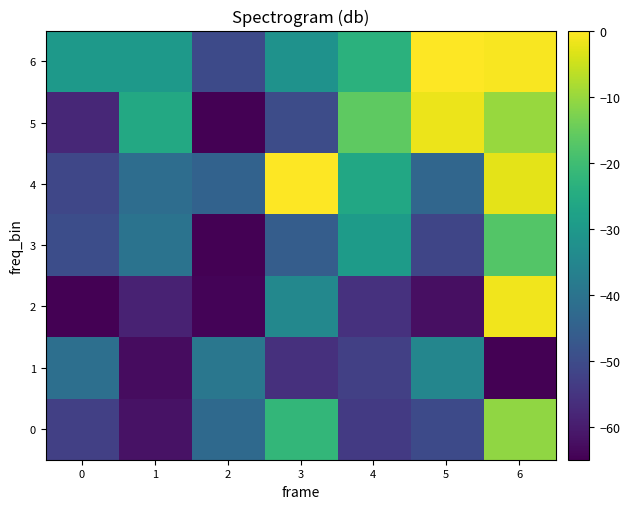

Which series has the largest total across all categories?

row_6